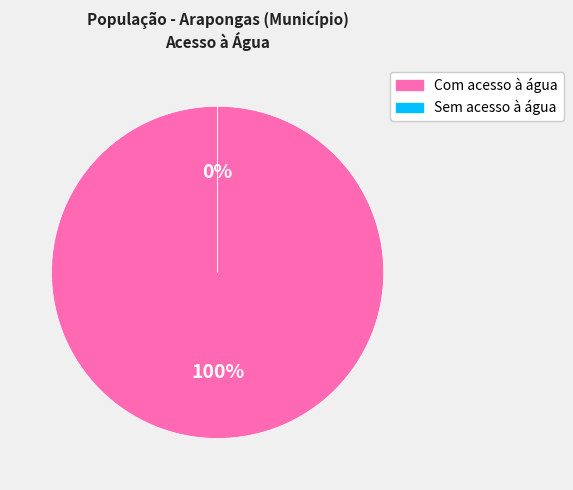

To the nearest percent, what is the difference between the largest and smallest slice percentages?

100%